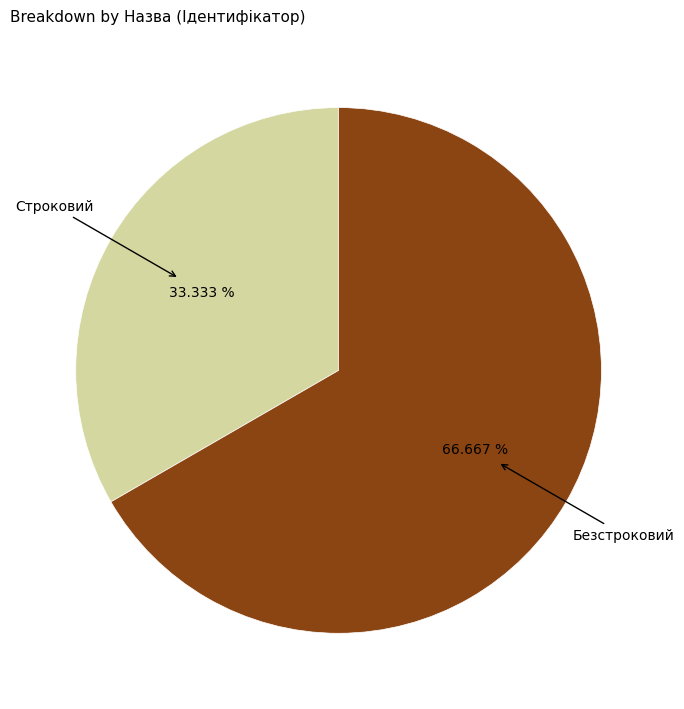

Count the number of slices in the pie.

2